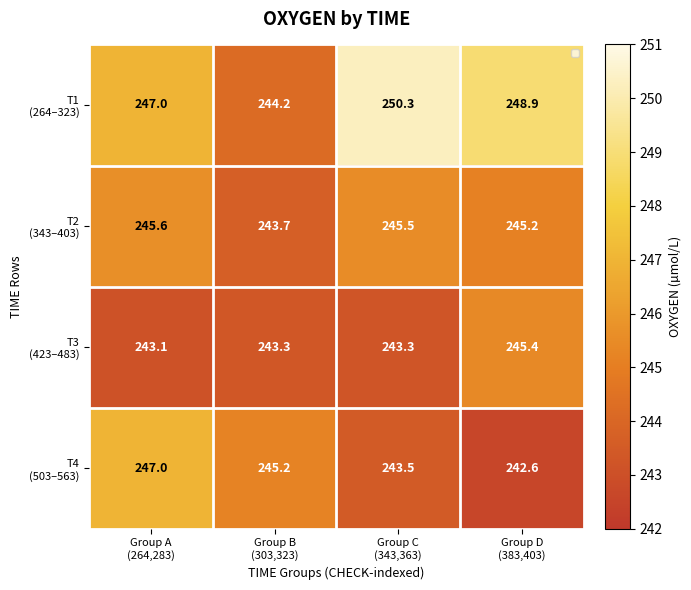

What is the minimum value shown in the chart?

242.6